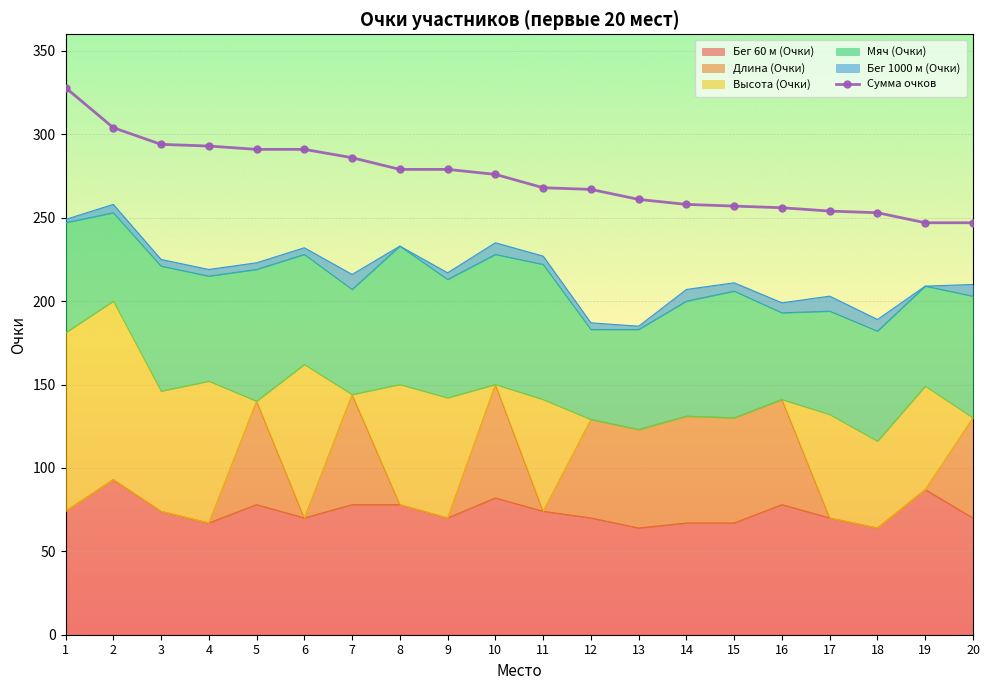

What is the difference between the second highest and minimum values?

57